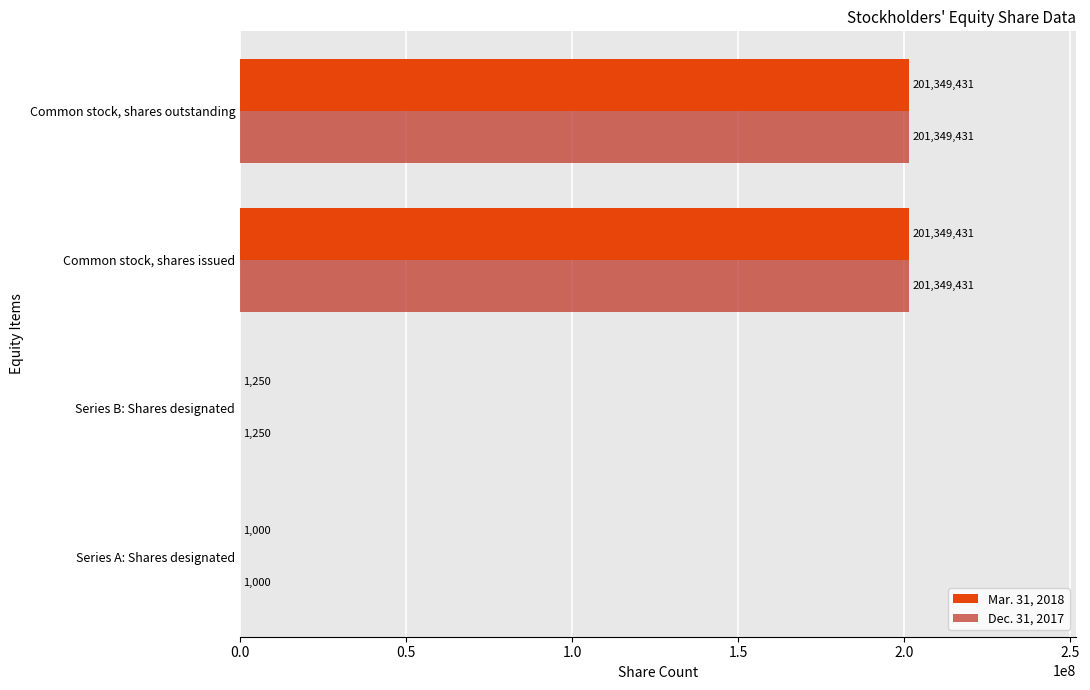

The value of Mar. 31, 2018 at Common stock, shares issued is 270157795. True or false?

False